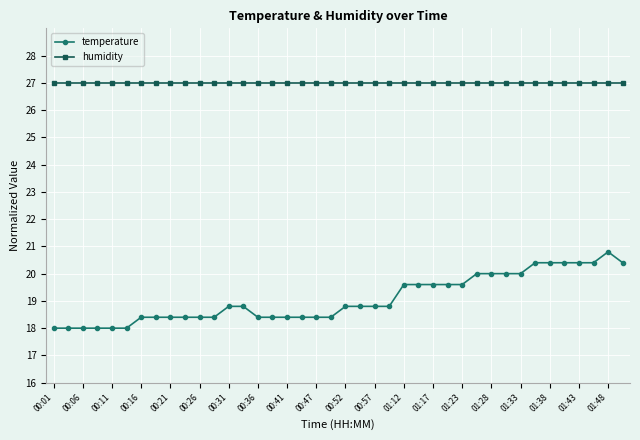

Which series has the largest total across all categories?

humidity